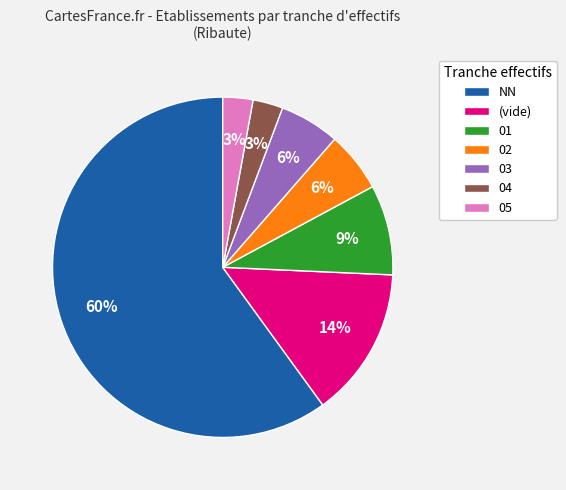

Which category has the biggest portion of the pie?

NN